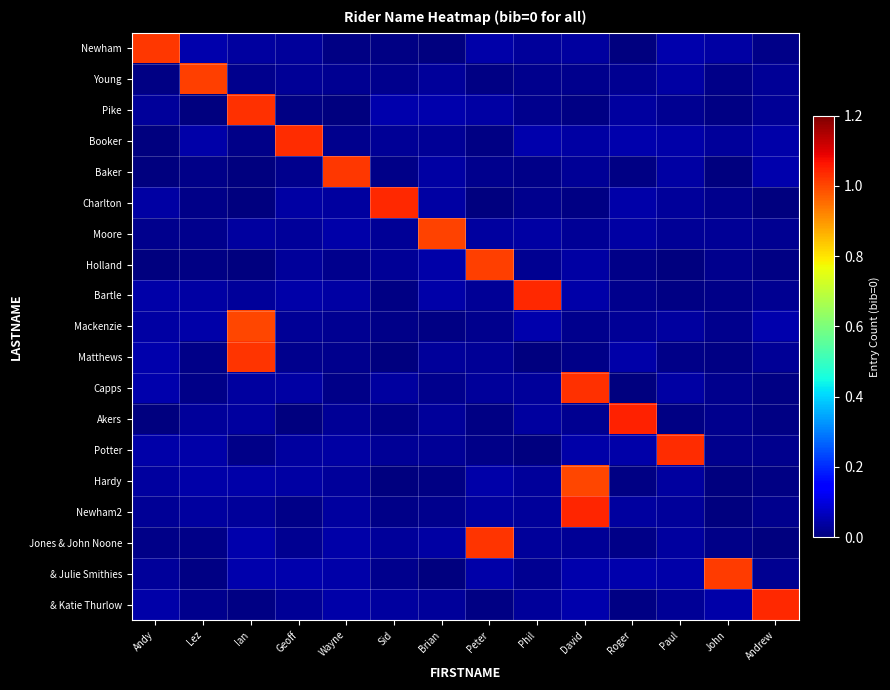

At which category is the sum across all series the highest?

David